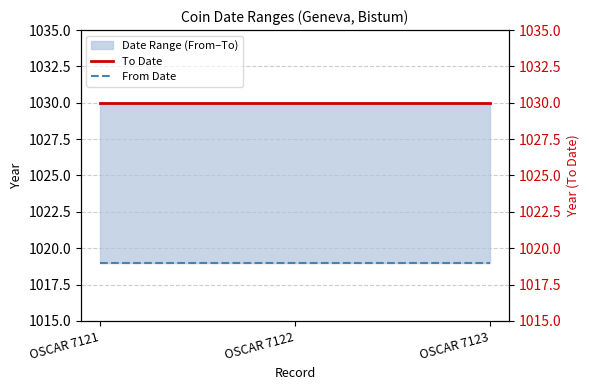

The value of To Date at OSCAR 7121 is 1030. True or false?

True